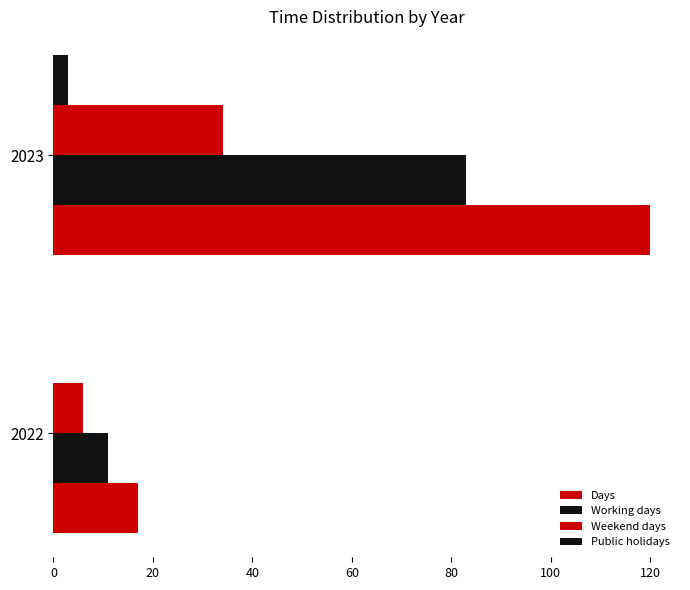

Count the number of data series in this chart.

4